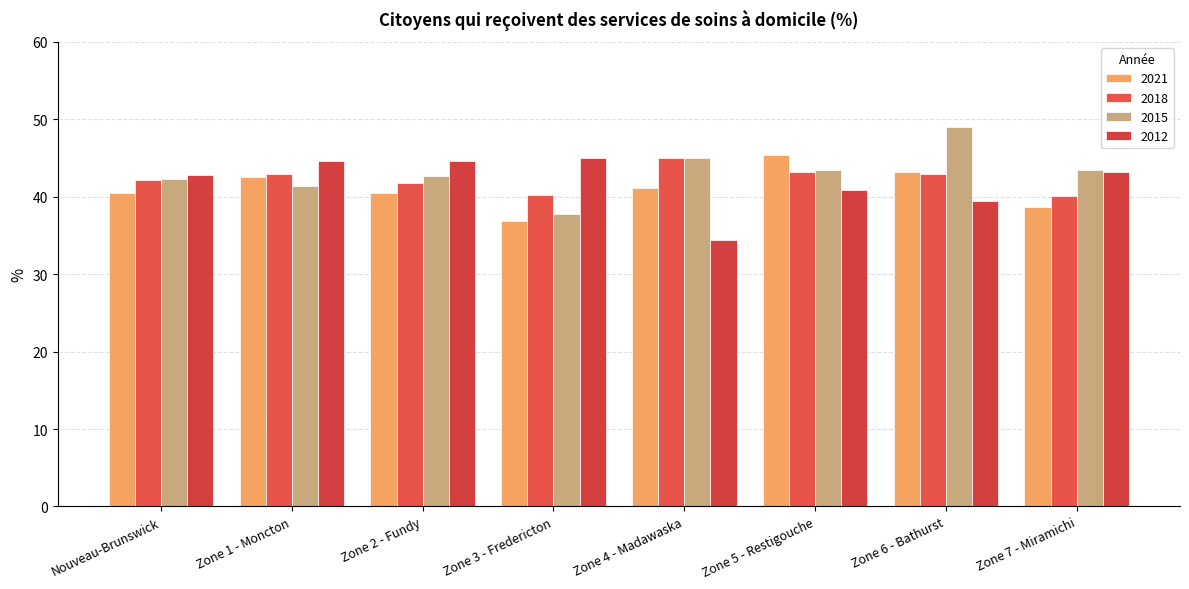

What is the label of the 2nd bar from the right?

Zone 6 - Bathurst